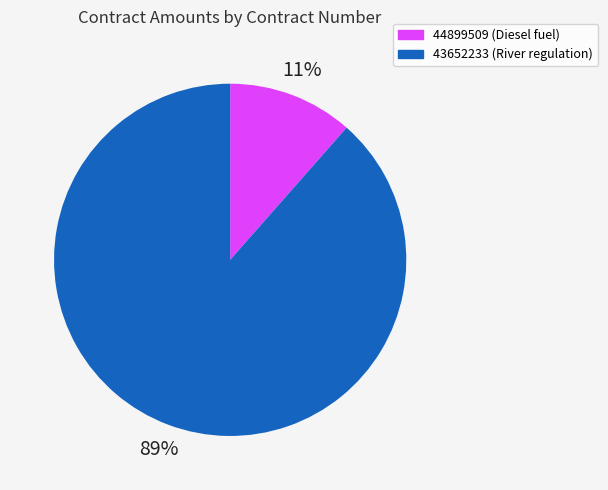

The 43652233 slice represents 89% of the pie. True or false?

True